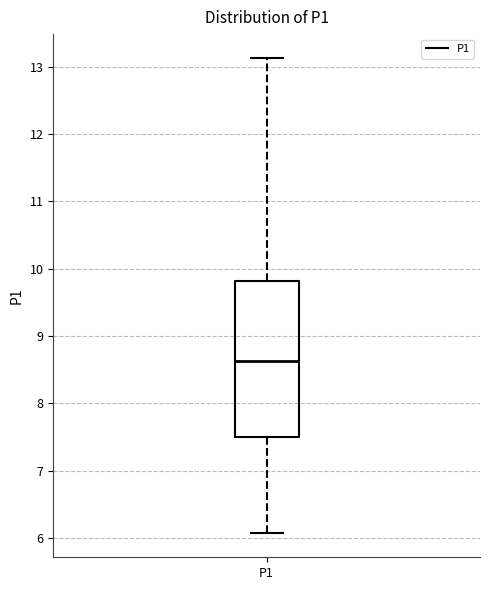

Where is the upper edge of the box for P1 on the y-axis? The values are not printed on the chart, so give them approximately, as read against the axis.

9.8